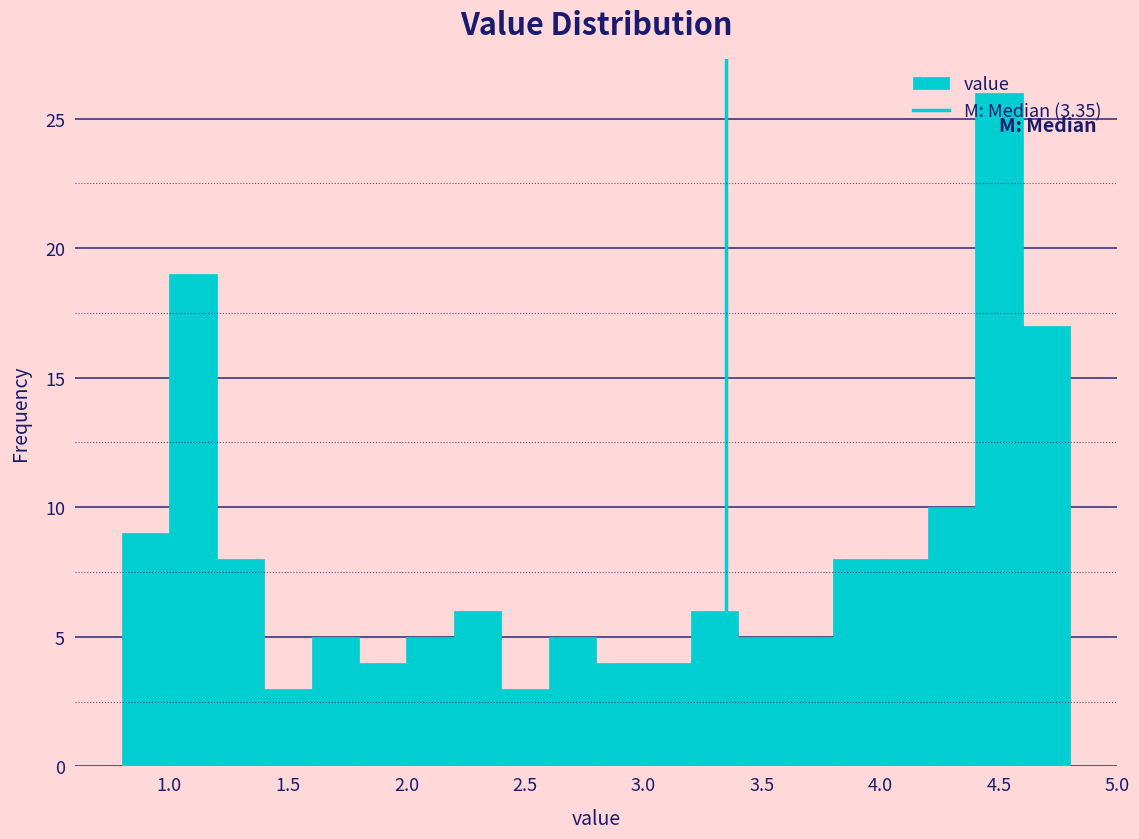

Reading left to right, transcribe this chart: for each bar, give the range it covers on the x-axis and its height. The values are not printed on the chart, so give them approximately, as read against the axis.

0.8 to 1.0: 9
1.0 to 1.2: 19
1.2 to 1.4: 8
1.4 to 1.6: 3
1.6 to 1.8: 5
1.8 to 2.0: 4
2.0 to 2.2: 5
2.2 to 2.4: 6
2.4 to 2.6: 3
2.6 to 2.8: 5
2.8 to 3.0: 4
3.0 to 3.2: 4
3.2 to 3.4: 6
3.4 to 3.6: 5
3.6 to 3.8: 5
3.8 to 4.0: 8
4.0 to 4.2: 8
4.2 to 4.4: 10
4.4 to 4.6: 26
4.6 to 4.8: 17